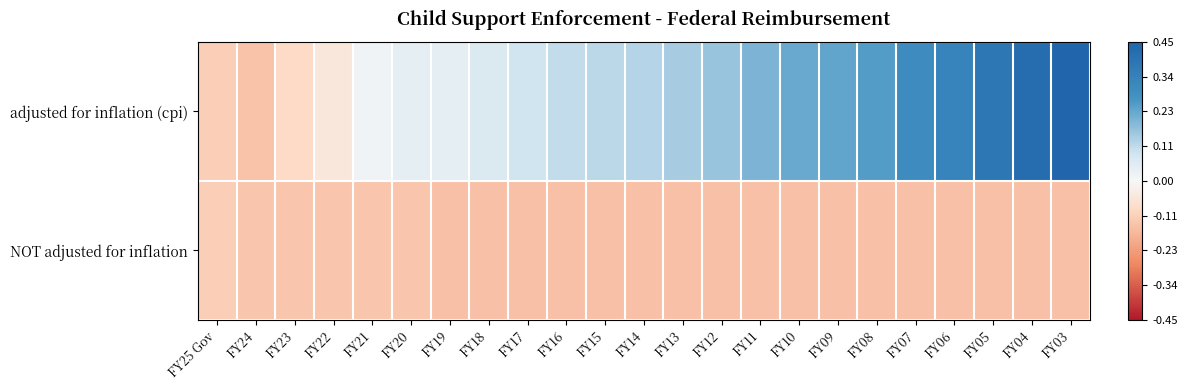

What is the total value across all series at FY24?

-0.3